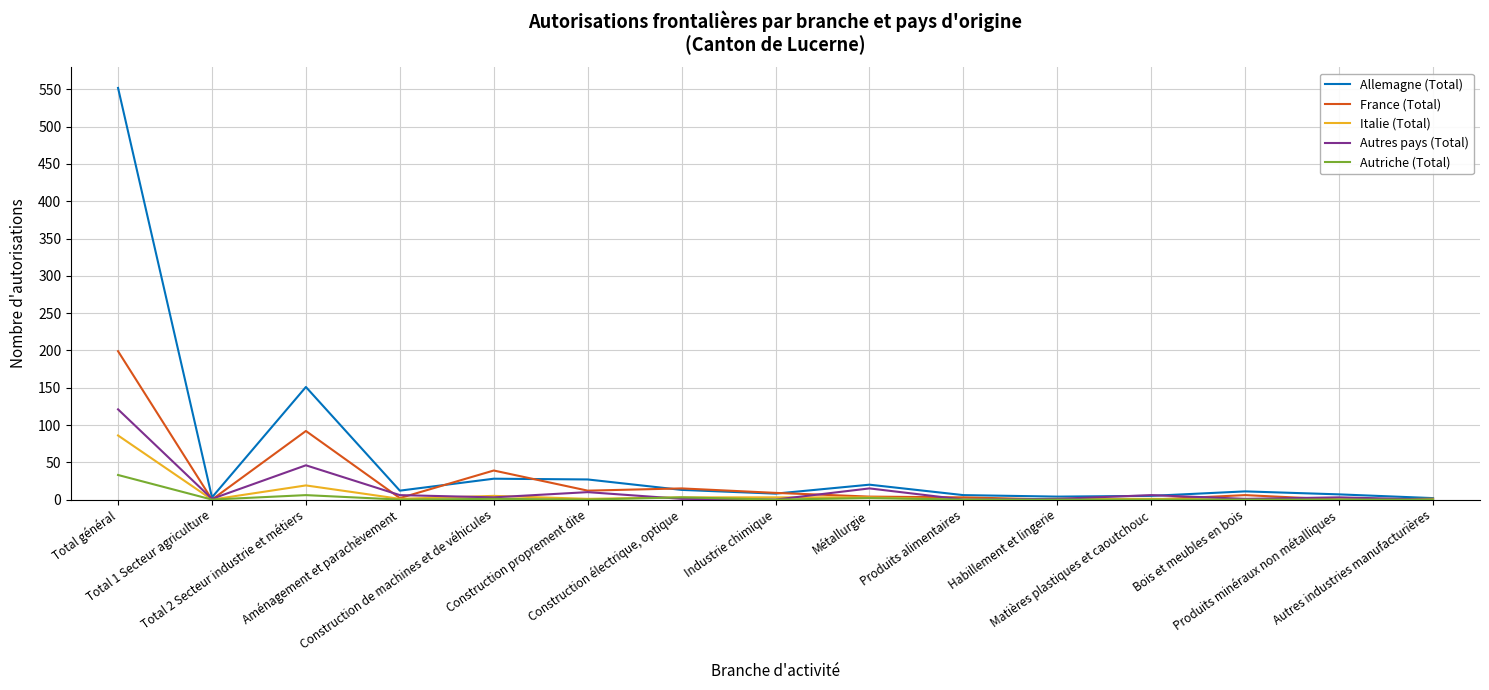

What is the average value of the Autriche (Total) series?

3